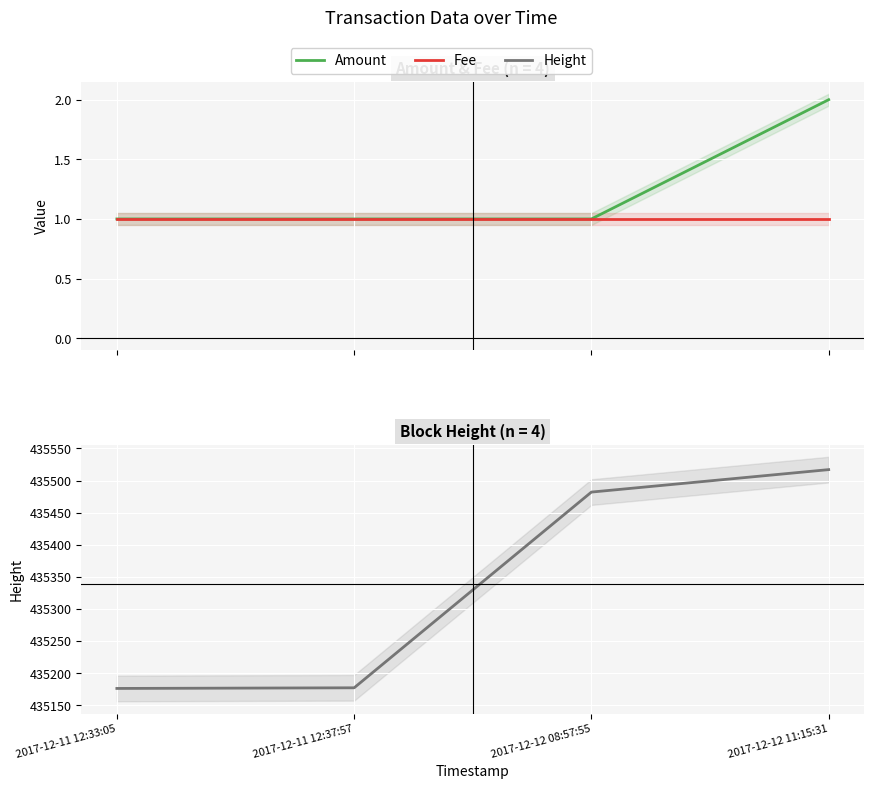

Which series has the largest range (max minus min)?

Height